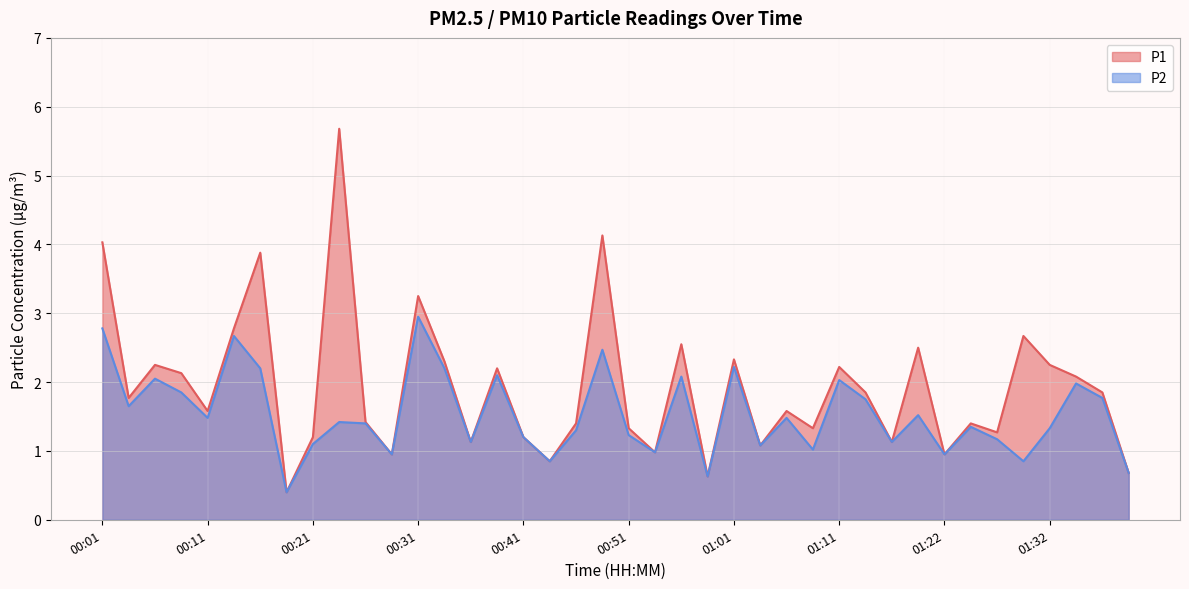

Which category has the highest value across all series?

00:24